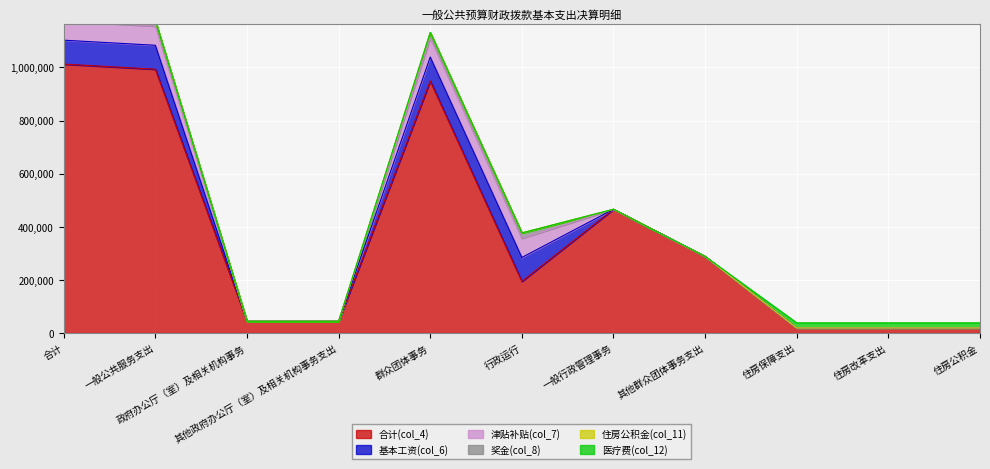

List the labels in order of 住房公积金(col_11) value, largest first.

合计, 一般公共服务支出, 政府办公厅（室）及相关机构事务, 其他政府办公厅（室）及相关机构事务支出, 群众团体事务, 行政运行, 一般行政管理事务, 其他群众团体事务支出, 住房保障支出, 住房改革支出, 住房公积金